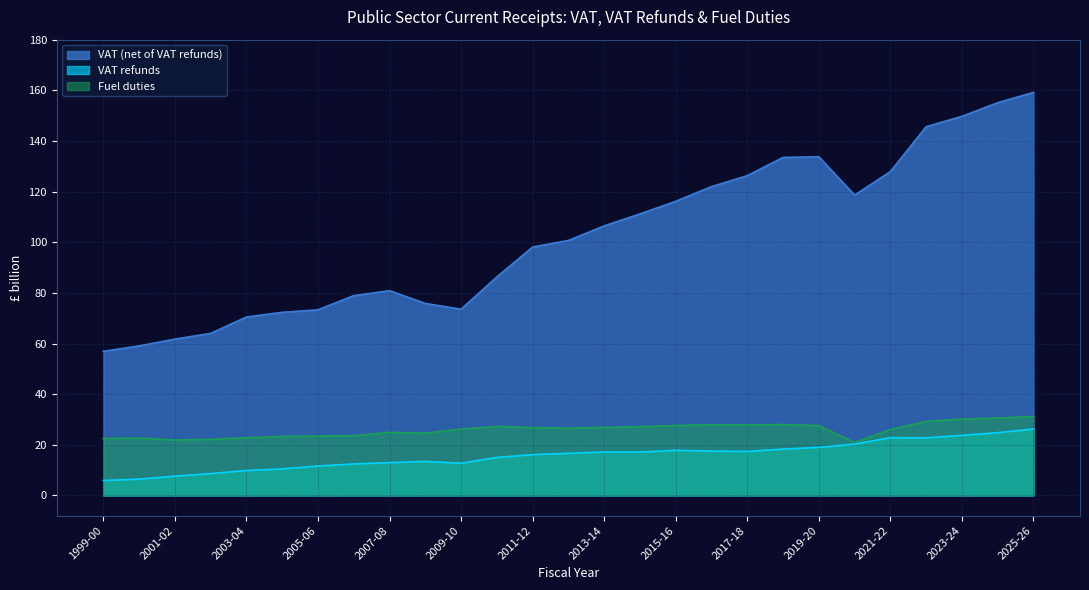

The VAT refunds series shows 24.4 at 2014-15. True or false?

False